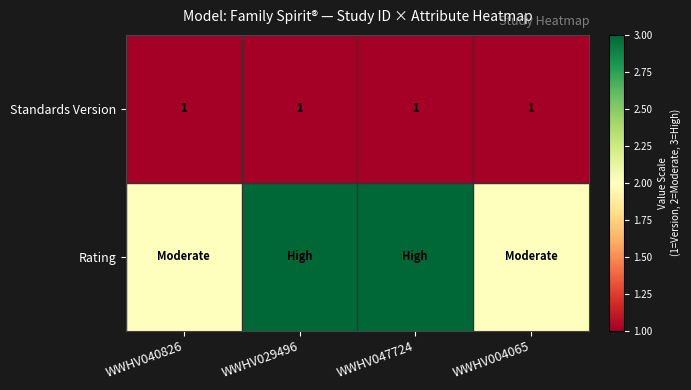

True or false: Standards Version has a value of 1 at WWHV040826.

True